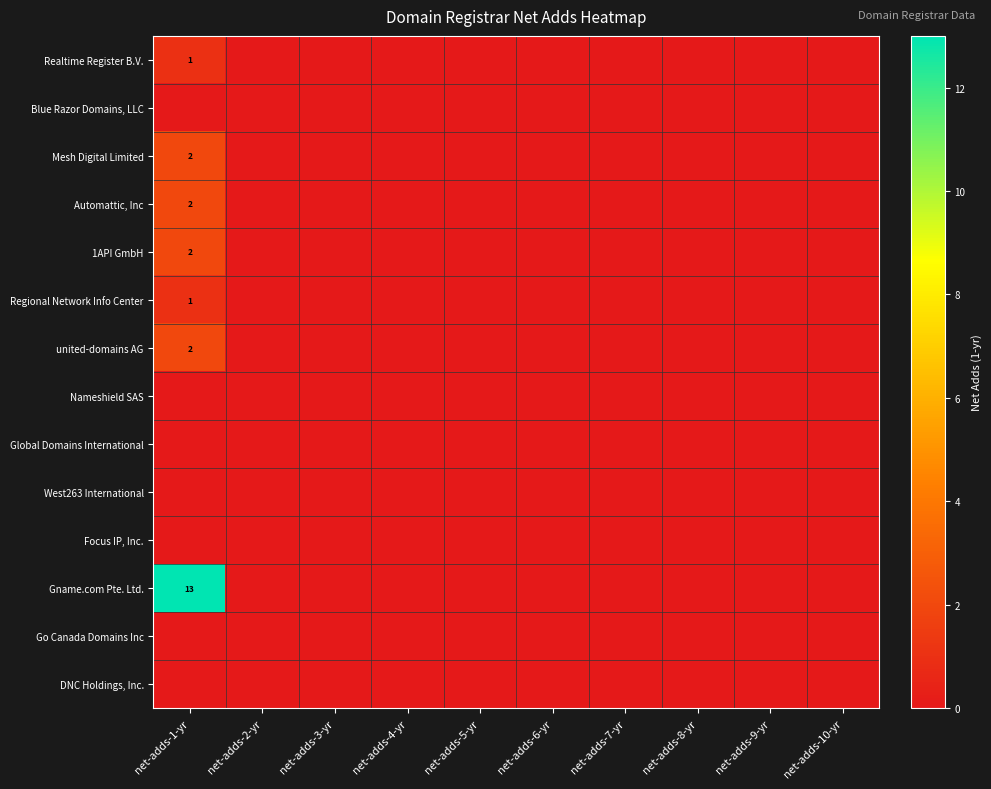

The value of Automattic, Inc at net-adds-1-yr is 2. True or false?

True